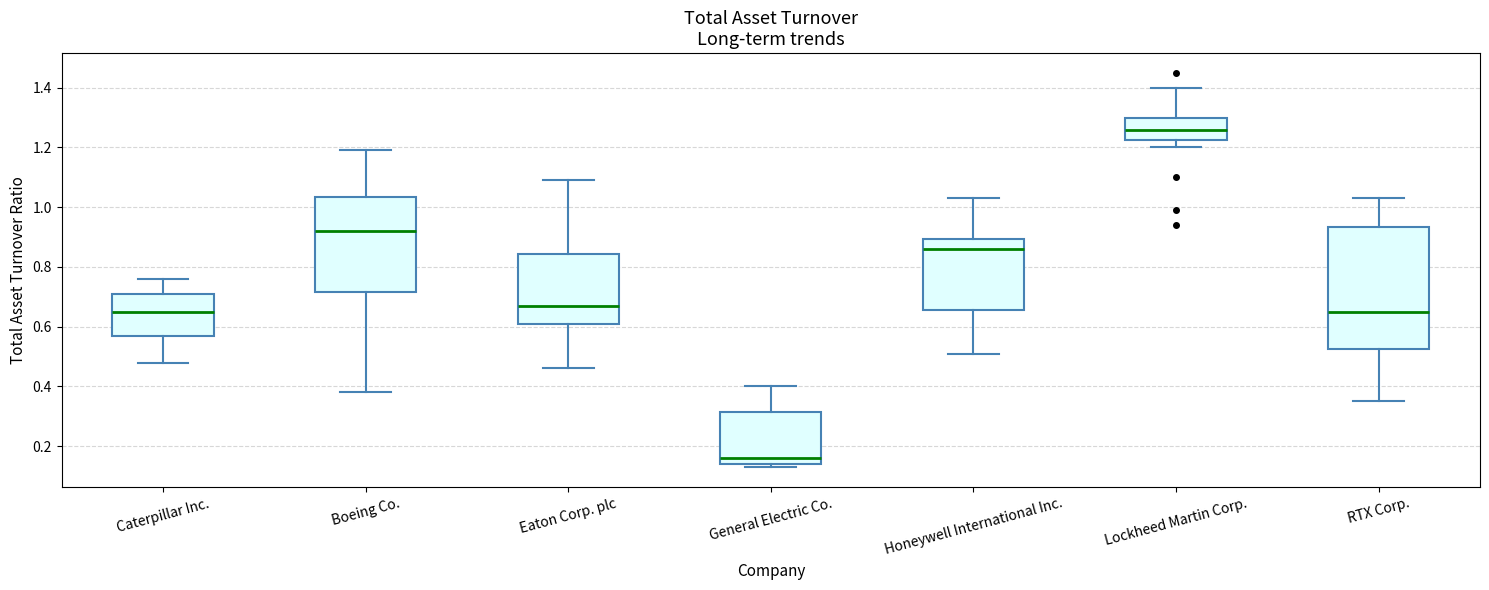

Reading left to right, transcribe this box plot: for each box, give where its median line is, the range the box spans, and where its two whiskers end, as read against the y-axis. The values are not printed on the chart, so give them approximately, as read against the axis.

Caterpillar Inc.: median 0.66, box 0.58 to 0.72, whiskers 0.48 to 0.76
Boeing Co.: median 0.92, box 0.72 to 1.04, whiskers 0.38 to 1.20
Eaton Corp. plc: median 0.68, box 0.62 to 0.84, whiskers 0.46 to 1.10
General Electric Co.: median 0.16, box 0.14 to 0.32, whiskers 0.14 (just below the box's lower edge) to 0.40
Honeywell International Inc.: median 0.86, box 0.66 to 0.90, whiskers 0.52 to 1.04
Lockheed Martin Corp.: median 1.26, box 1.22 to 1.30, whiskers 1.20 to 1.40
RTX Corp.: median 0.66, box 0.52 to 0.94, whiskers 0.36 to 1.04